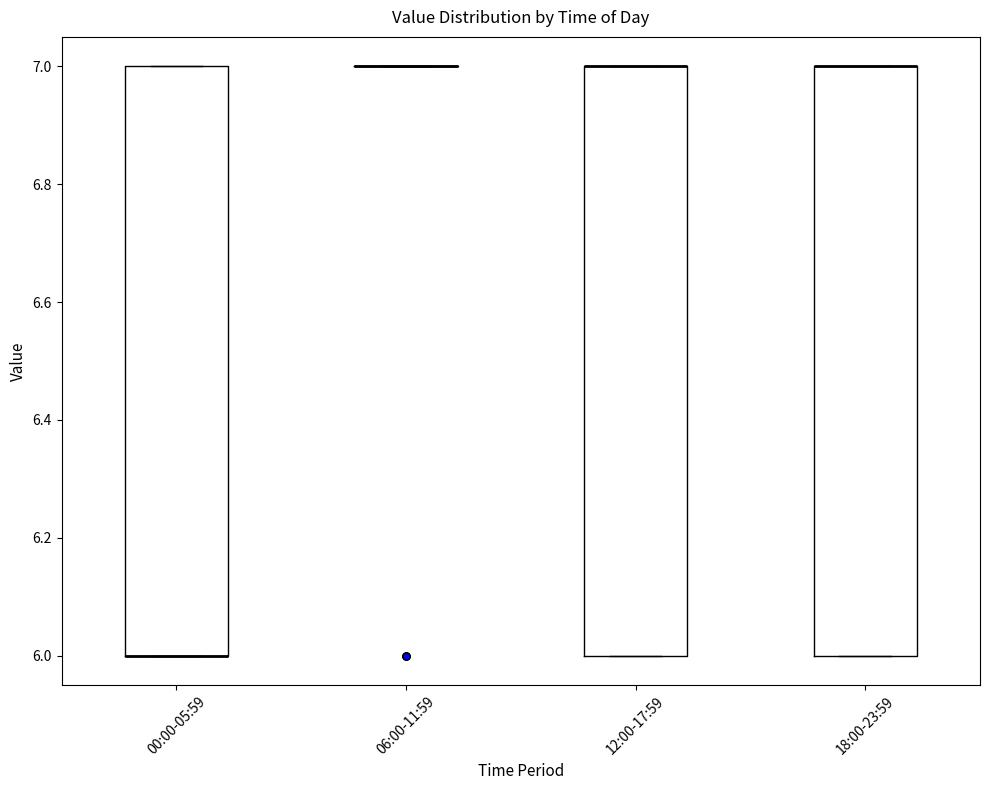

Reading left to right, transcribe this box plot: for each box, give where its median line is, the range the box spans, and where its two whiskers end, as read against the y-axis. The values are not printed on the chart, so give them approximately, as read against the axis.

00:00-05:59: median 6 (drawn on the box's lower edge), box 6 to 7, whiskers 6 to 7
06:00-11:59: box collapsed to a line at 7, whiskers 7 to 7
12:00-17:59: median 7 (drawn on the box's upper edge), box 6 to 7, whiskers 6 to 7
18:00-23:59: median 7 (drawn on the box's upper edge), box 6 to 7, whiskers 6 to 7